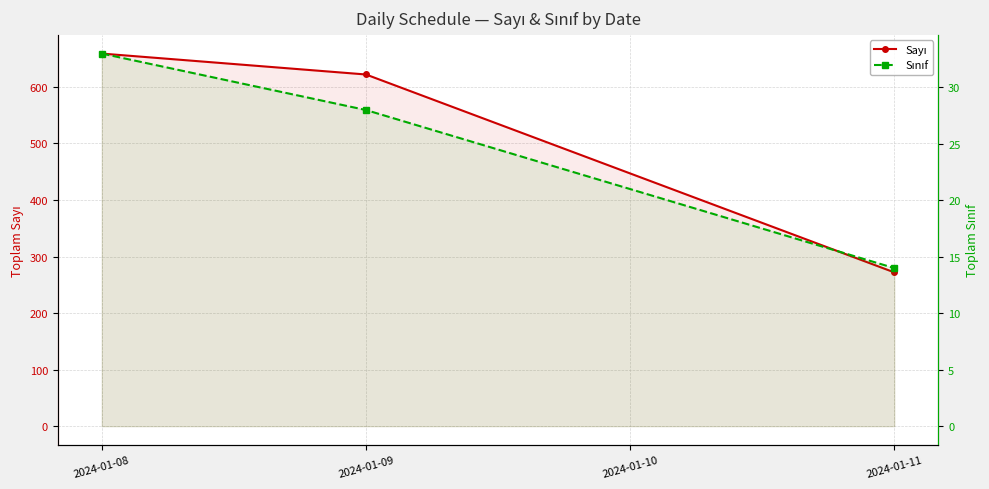

The value of Sınıf at 2024-01-09 is 28. True or false?

True